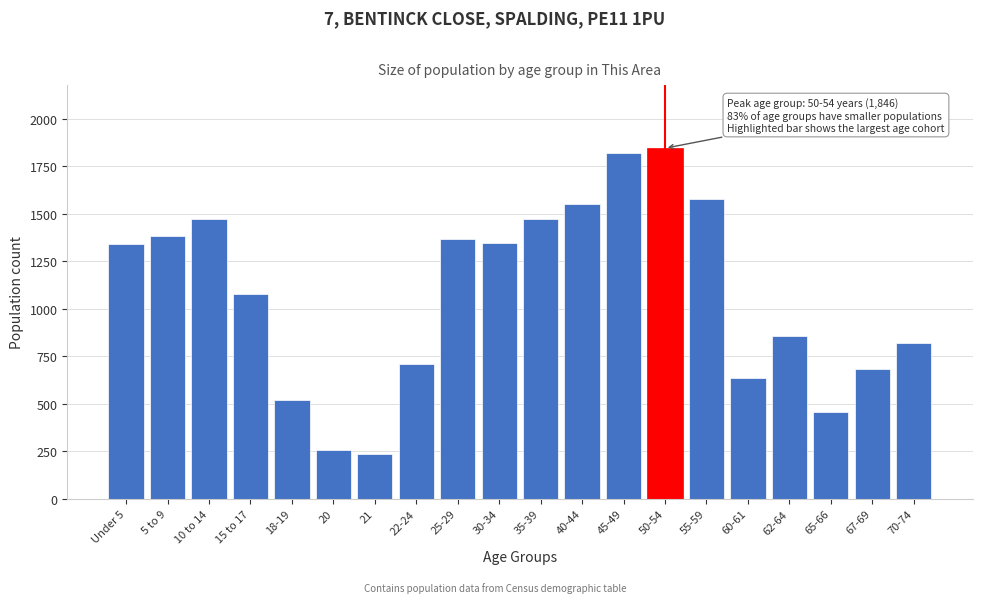

What is the ratio of the value at 62-64 to the value at 30-34?

0.6